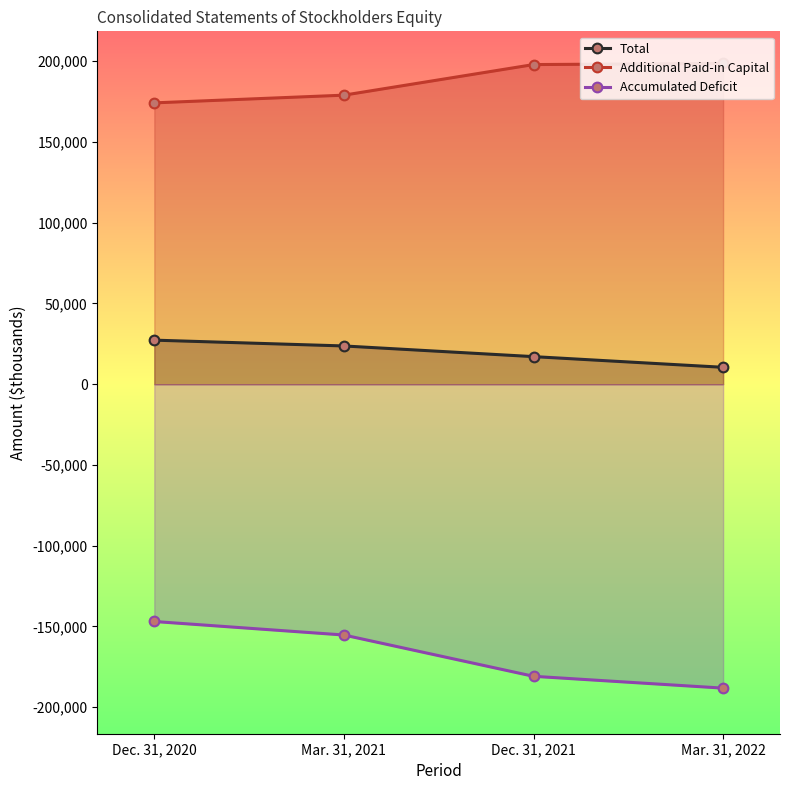

Reading right to left, extract all data points from this chart.

Total: Mar. 31, 2022=10463	Dec. 31, 2021=17075	Mar. 31, 2021=23685	Dec. 31, 2020=27282
Additional Paid-in Capital: Mar. 31, 2022=198678	Dec. 31, 2021=197963	Mar. 31, 2021=179013	Dec. 31, 2020=174240
Accumulated Deficit: Mar. 31, 2022=-188246	Dec. 31, 2021=-180917	Mar. 31, 2021=-155348	Dec. 31, 2020=-146977